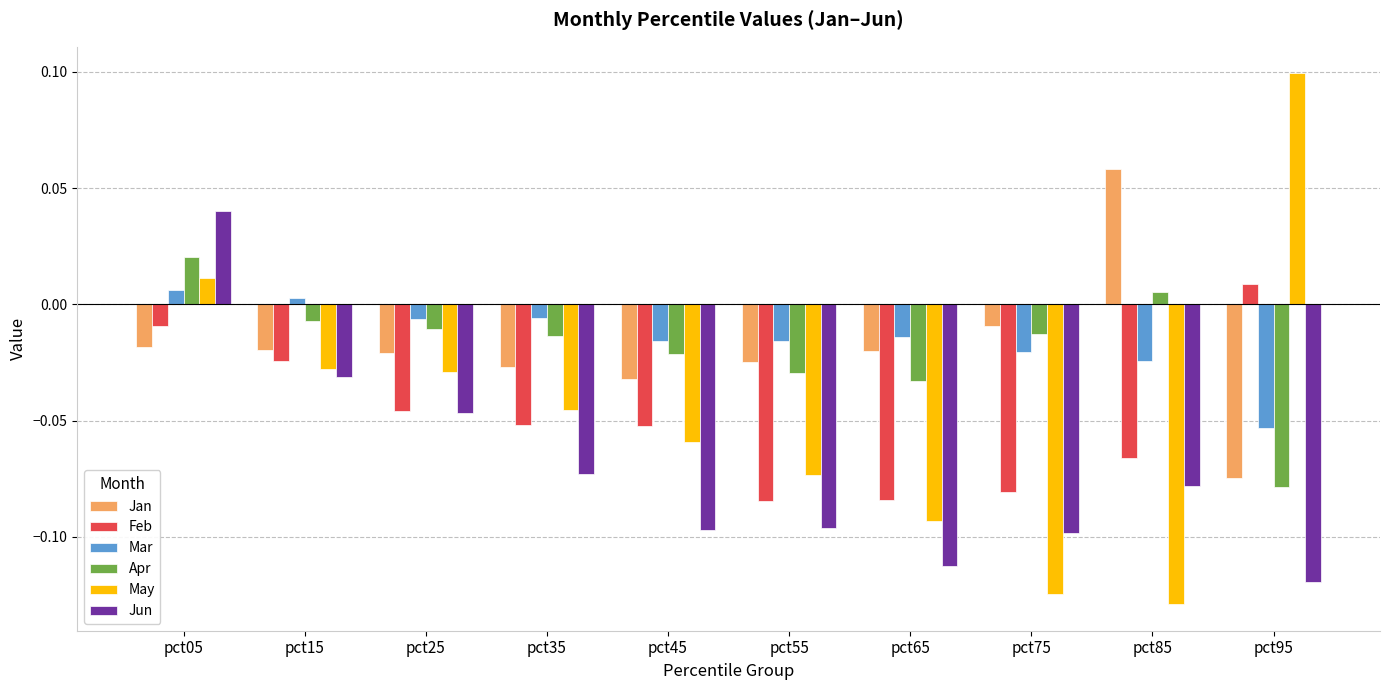

List the series in order of their peak value, lowest first.

Mar, Feb, Apr, Jun, Jan, May